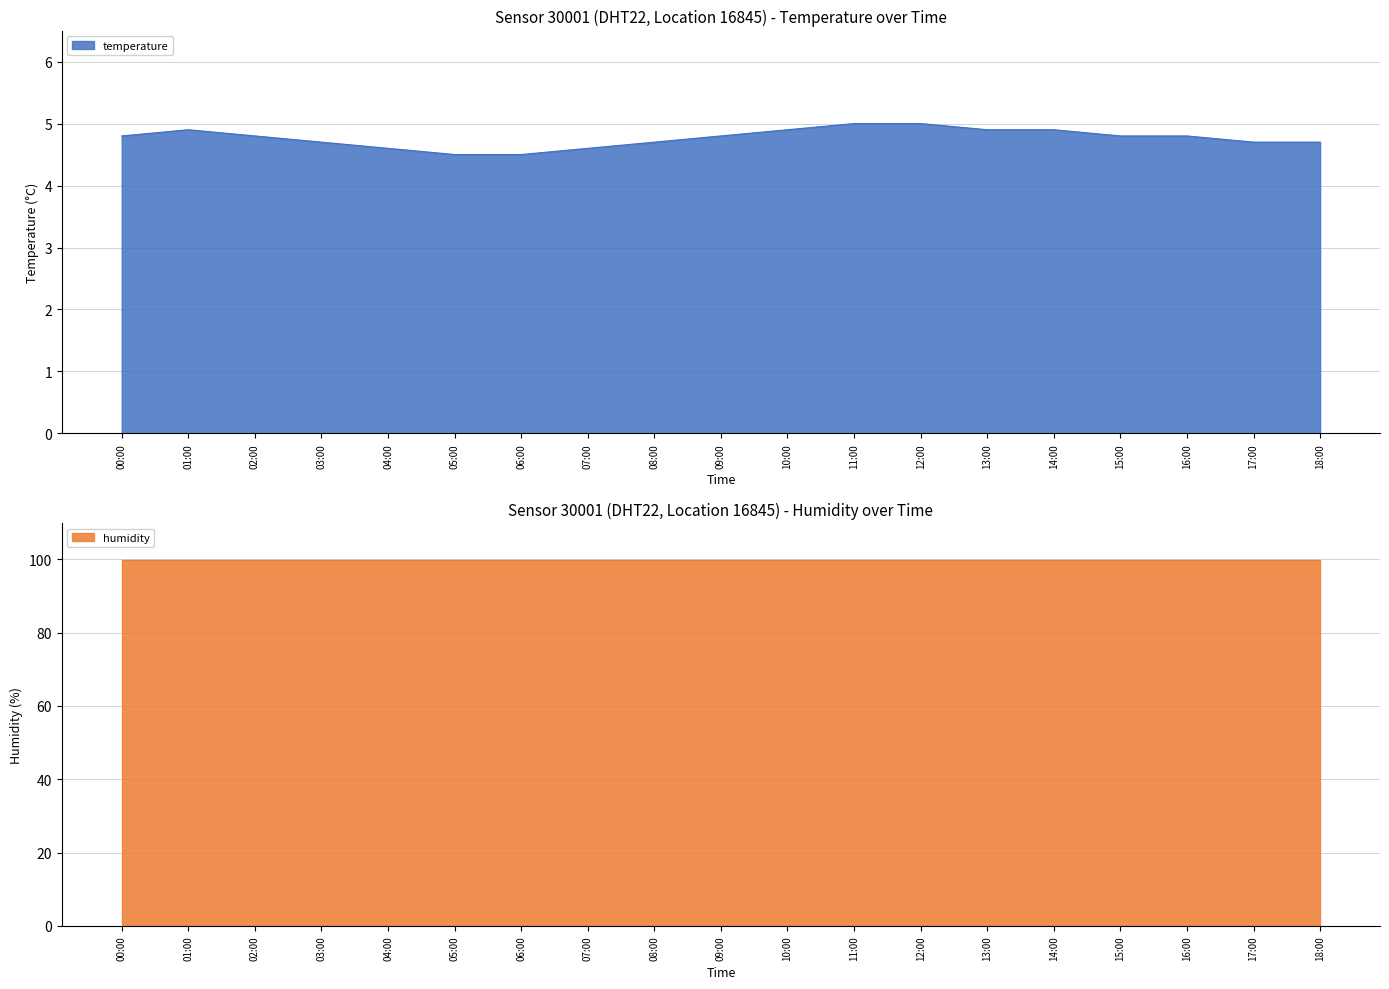

Which category has the lowest value in the humidity series?

00:00